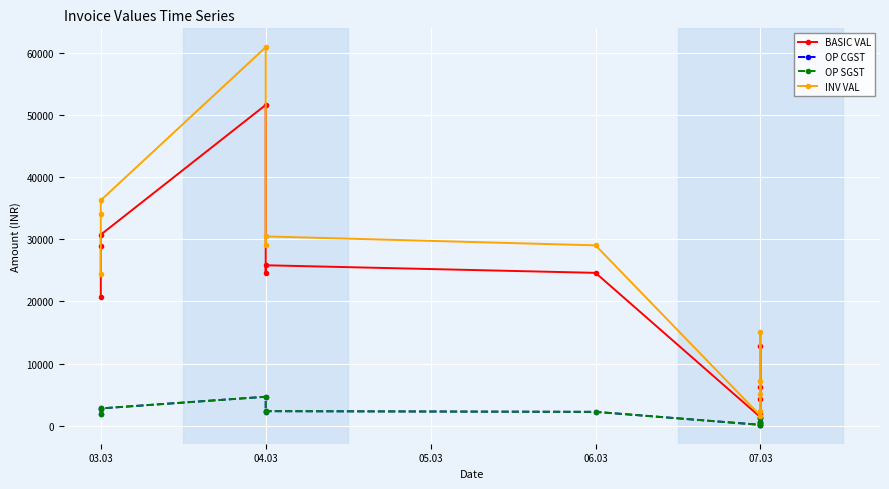

True or false: OP CGST has more than 2 points higher than both neighbors.

True